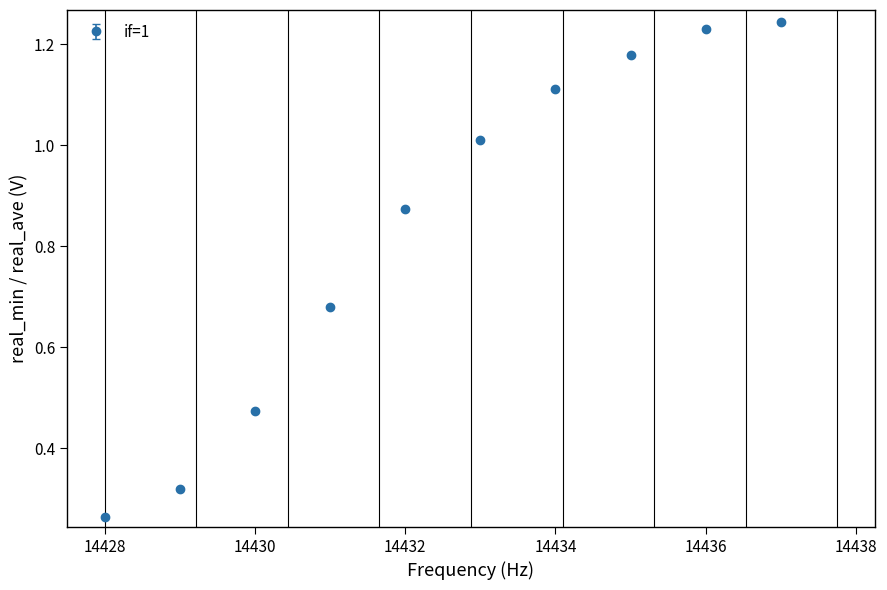

What is the sum of all values?

8.4